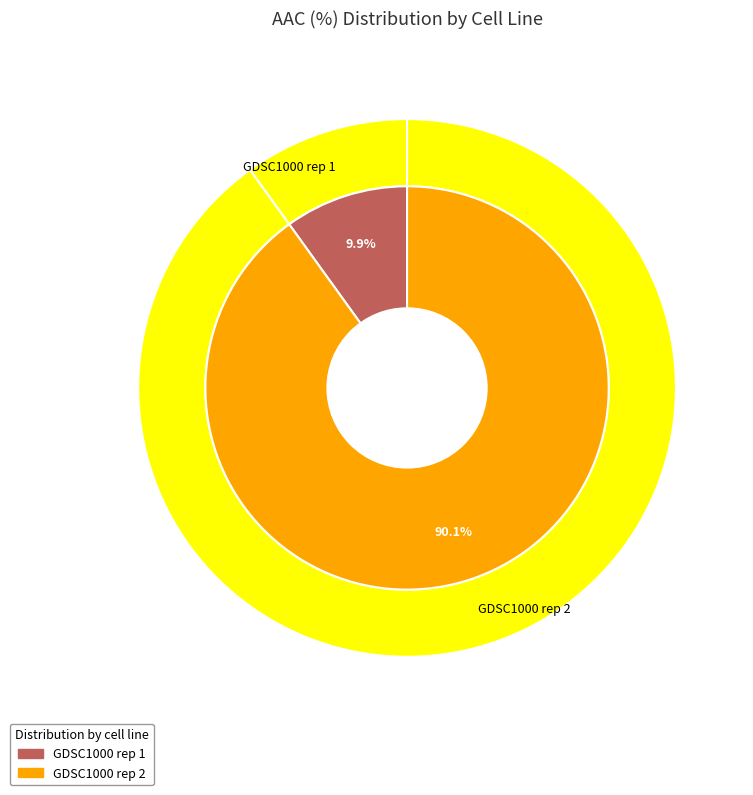

What portion of the pie excludes GDSC1000 rep 1?

90.1%